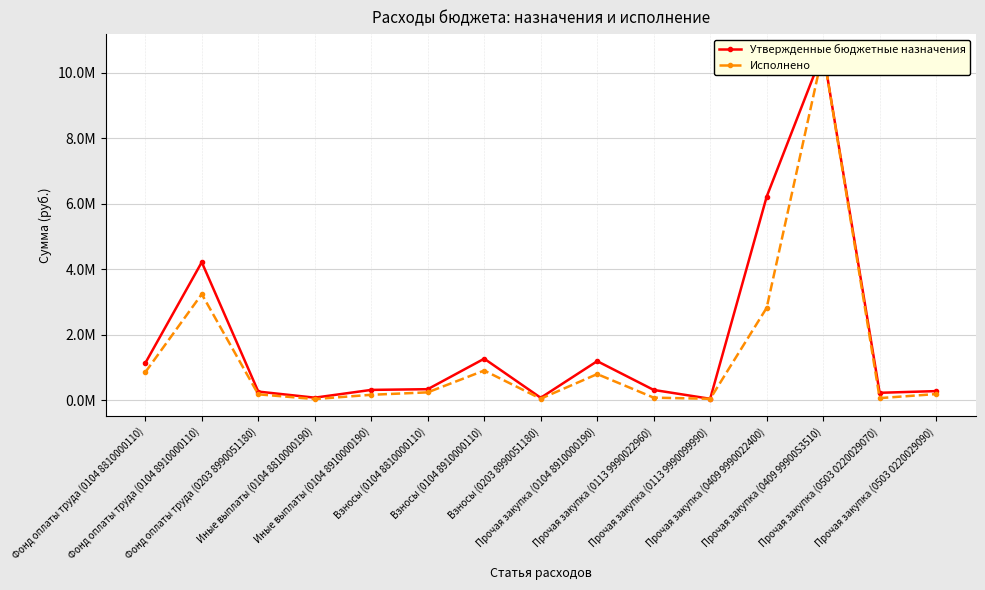

What position from the left is Иные выплаты (0104 8810000190)?

4